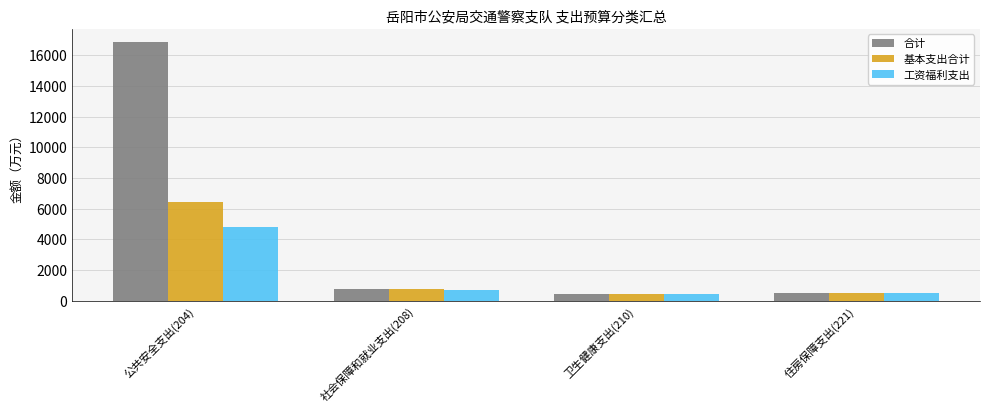

What is the average value of the 基本支出合计 series?

2027.5